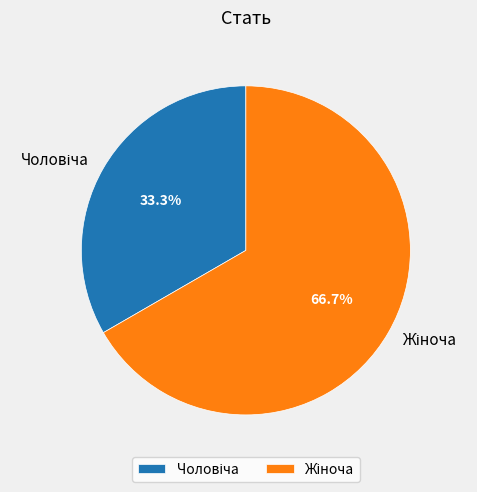

How many segments does this pie chart have?

2